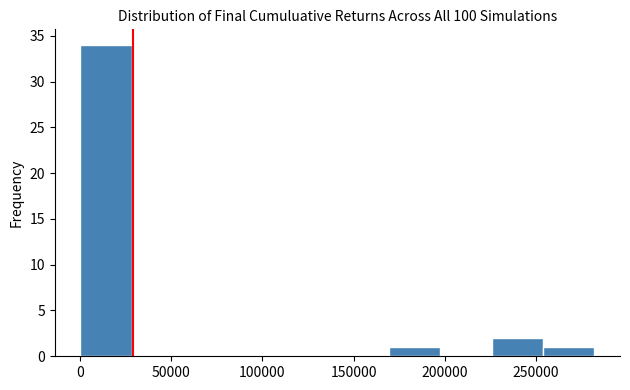

Reading left to right, list every bar in this chart as the range it spans on the x-axis followed by its height. Neither the bar edges nor the heights are printed on the chart, so give them approximately, as read against the axes.

0 to 30000: 34
30000 to 55000: 0
55000 to 85000: 0
85000 to 115000: 0
115000 to 140000: 0
140000 to 170000: 0
170000 to 200000: 1
200000 to 225000: 0
225000 to 255000: 2
255000 to 280000: 1